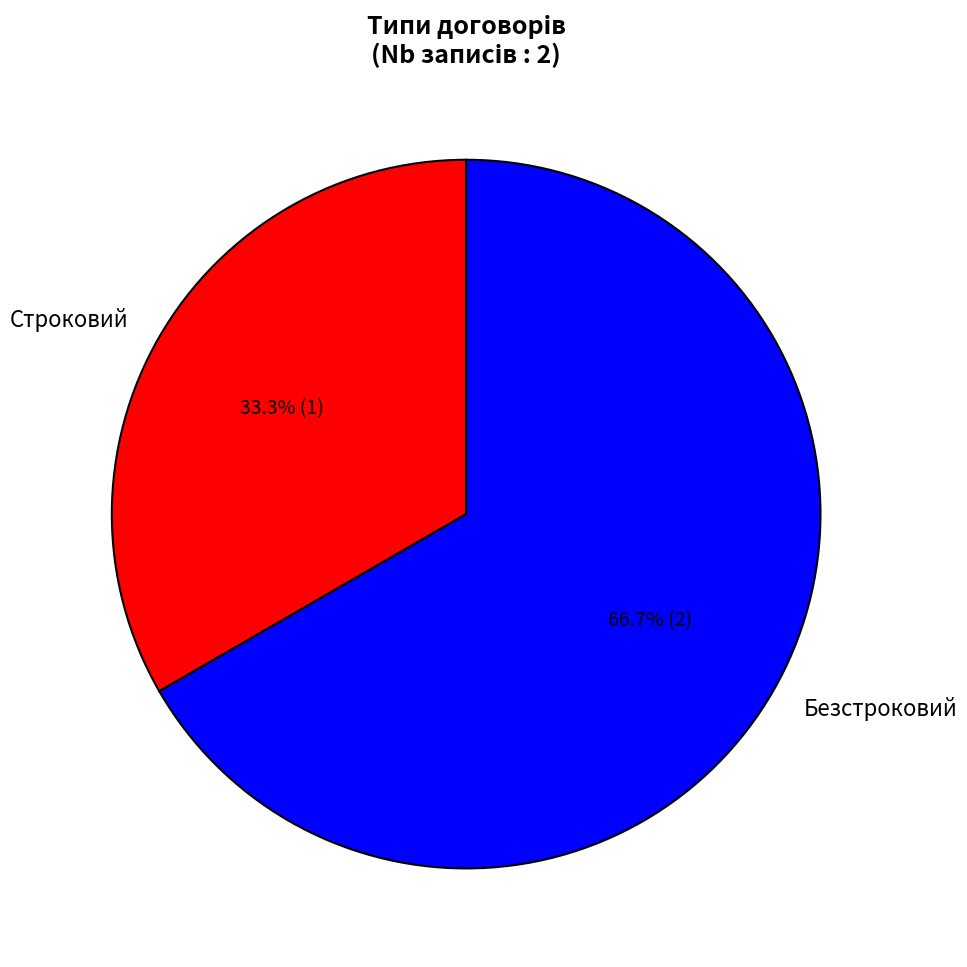

How many segments does this pie chart have?

2